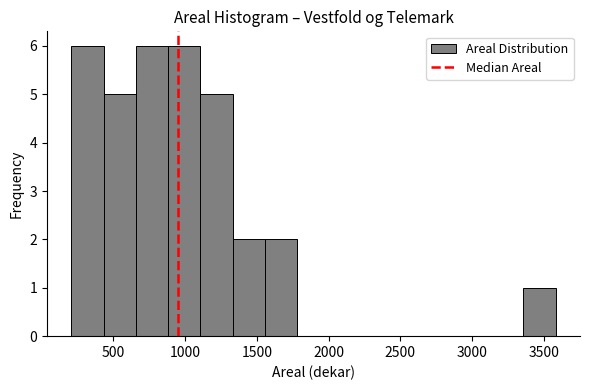

Reading left to right, transcribe this chart: for each bar, give the range it covers on the x-axis and its height. Neither the bar edges nor the heights are printed on the chart, so give them approximately, as read against the axes.

200 to 450: 6
450 to 650: 5
650 to 900: 6
900 to 1100: 6
1100 to 1350: 5
1350 to 1550: 2
1550 to 1800: 2
1800 to 2000: 0
2000 to 2250: 0
2250 to 2450: 0
2450 to 2700: 0
2700 to 2900: 0
2900 to 3150: 0
3150 to 3350: 0
3350 to 3600: 1